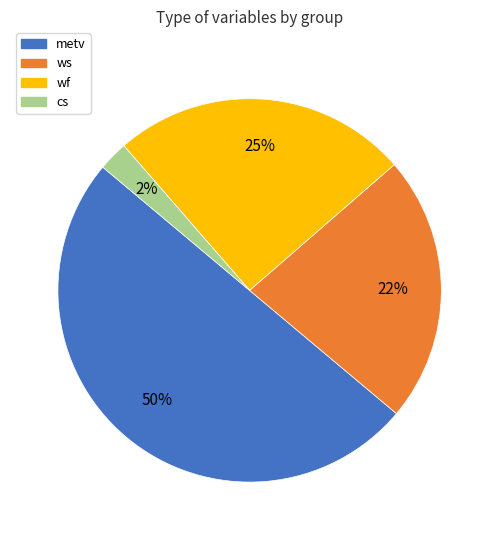

To the nearest percent, what portion does wf represent?

25%